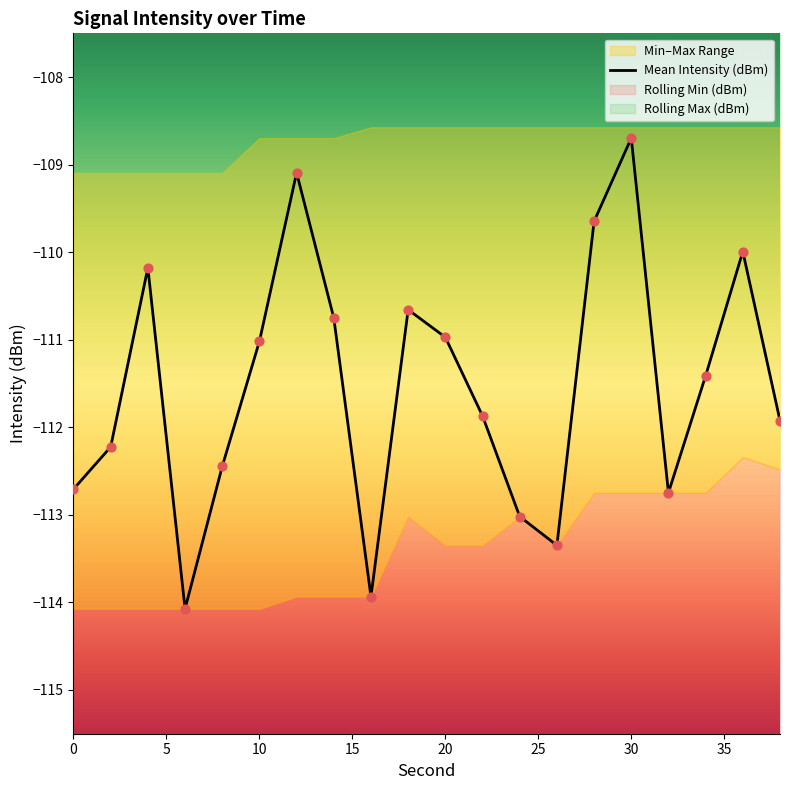

What is the lowest value of the Mean Intensity (dBm) series?

-114.1